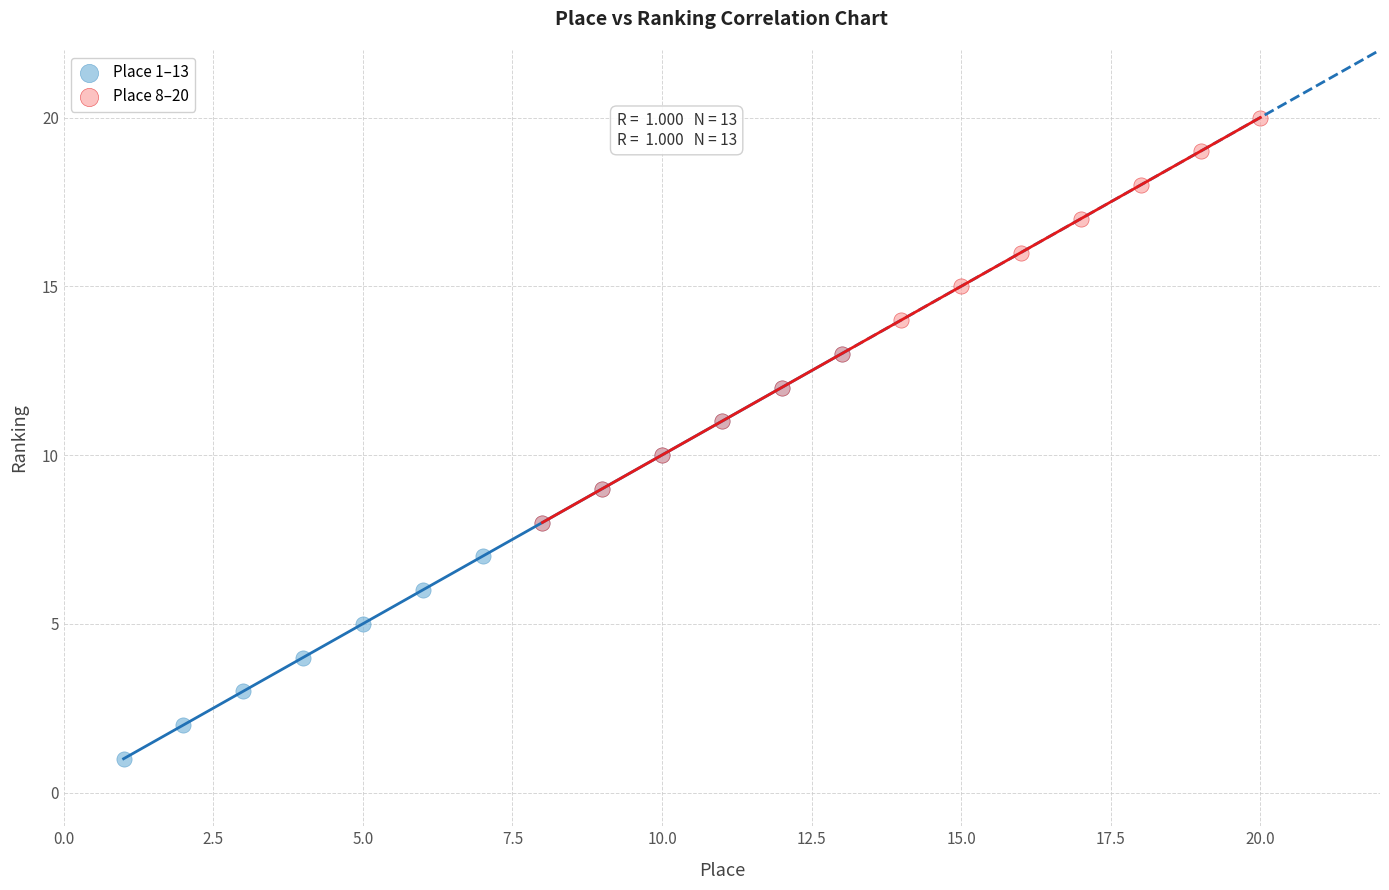

Which series reaches the minimum Y coordinate?

Place 1–13